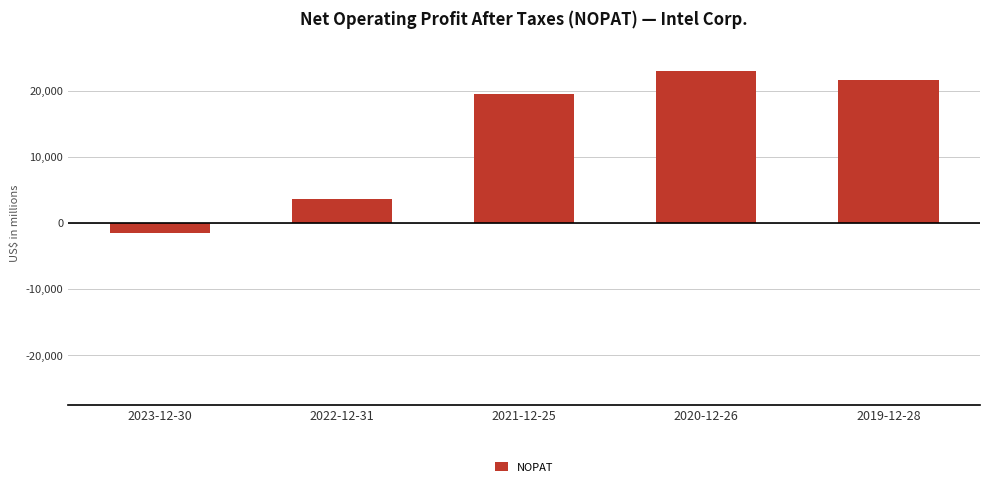

What is the average value?

13249